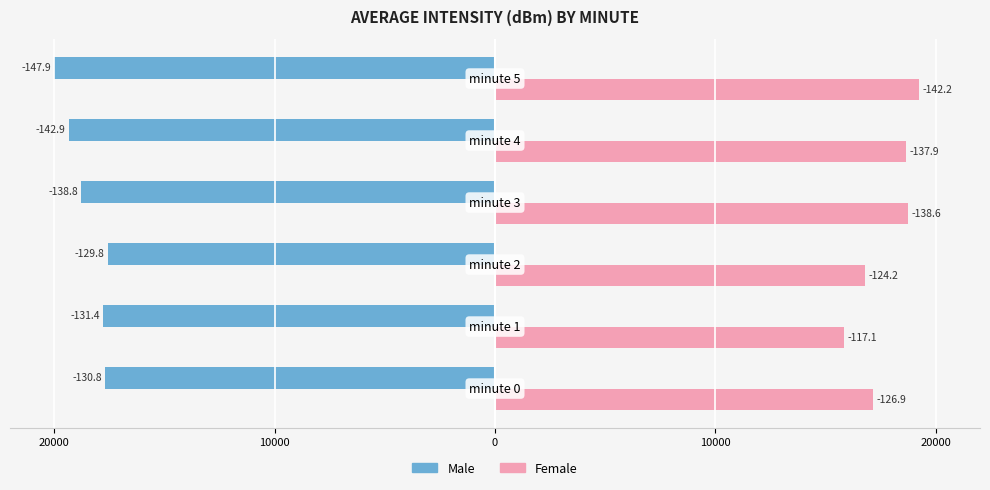

What are all the series names shown in the legend?

Male, Female